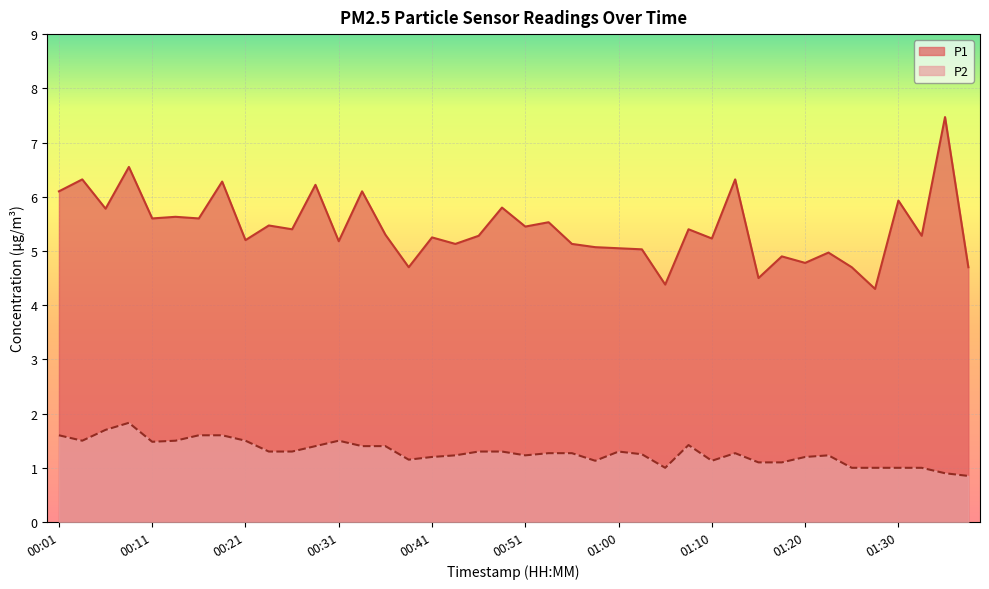

How many lines are shown in the chart?

2